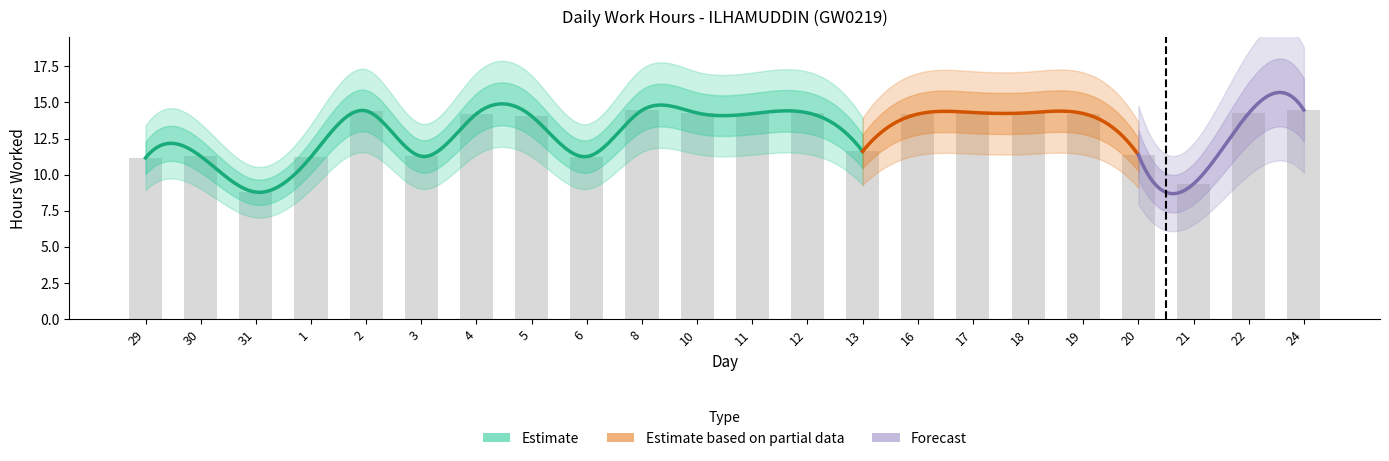

Where is the data nearest to the value 11?

29